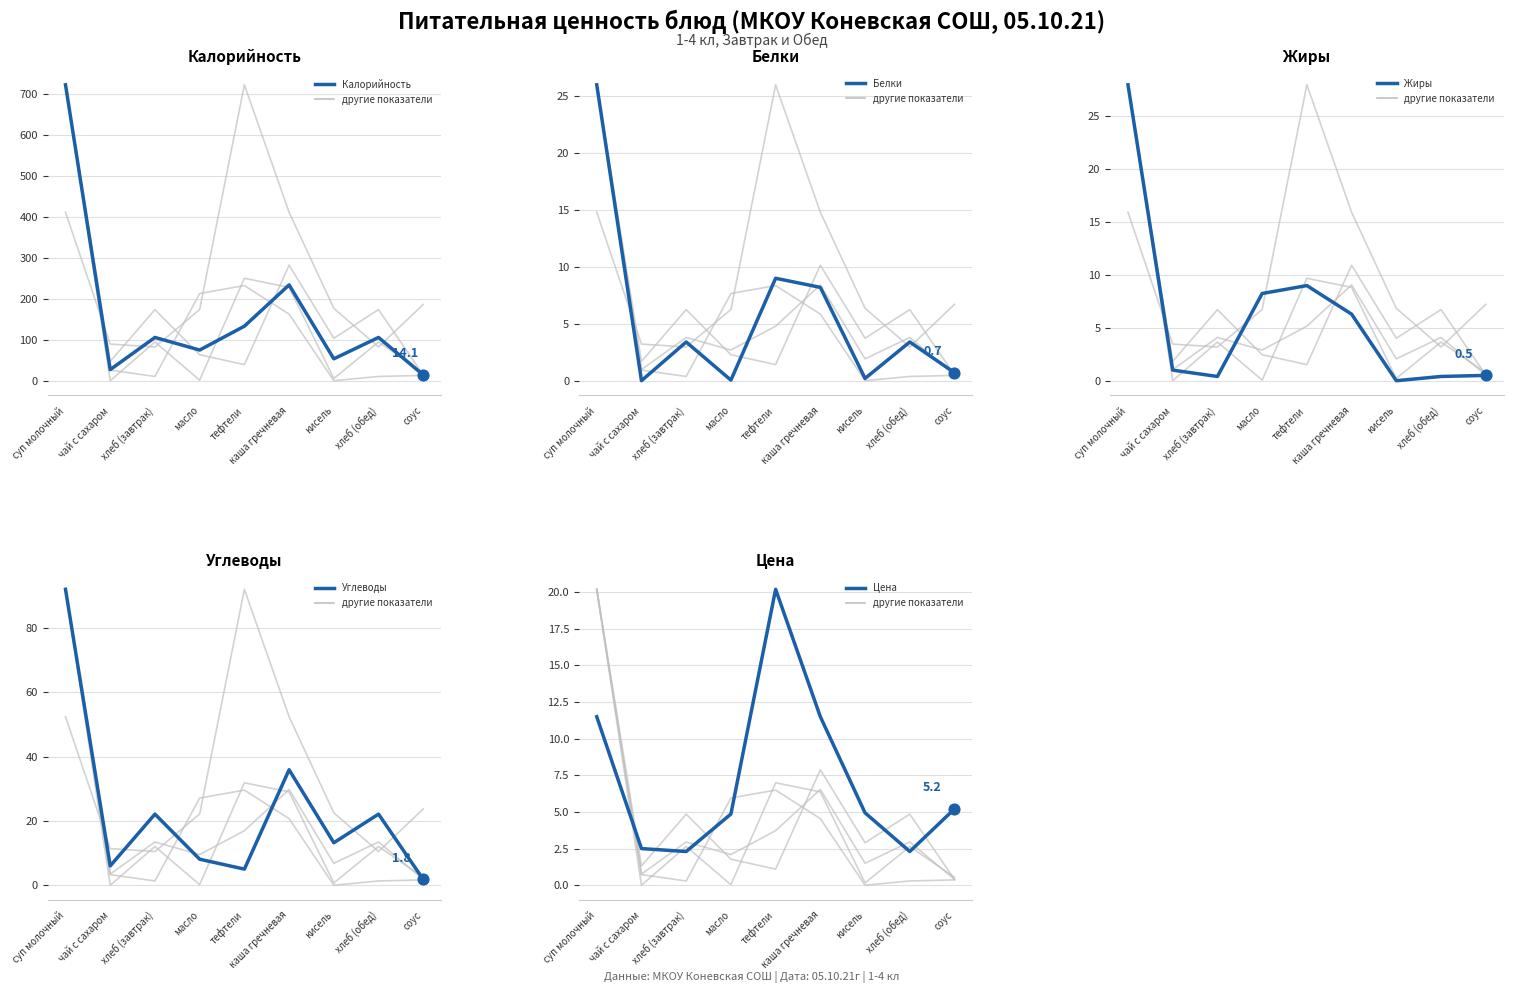

What are all the series names shown in the legend?

Калорийность, Белки, Жиры, Углеводы, Цена